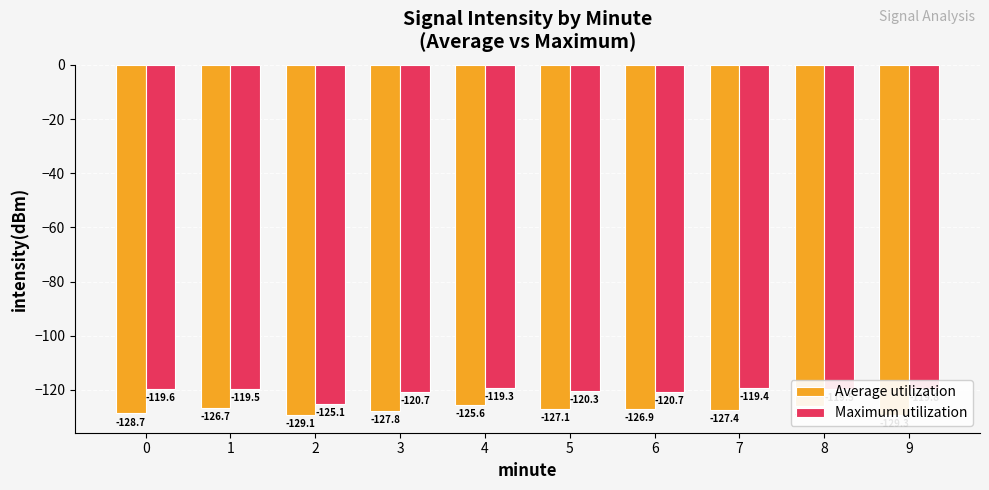

What is the average value of the Maximum utilization series?

-120.4